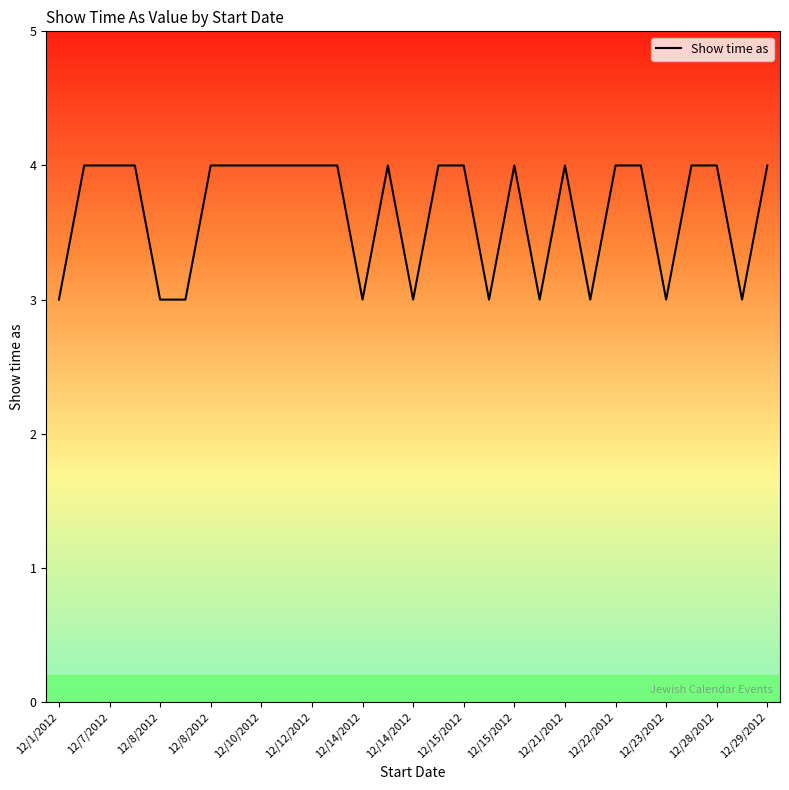

Reading left to right, transcribe all the data shown in this chart.

3	4	4	4	3	3	4	4	4	4	4	4	3	4	3	4	4	3	4	3	4	3	4	4	3	4	4	3	4